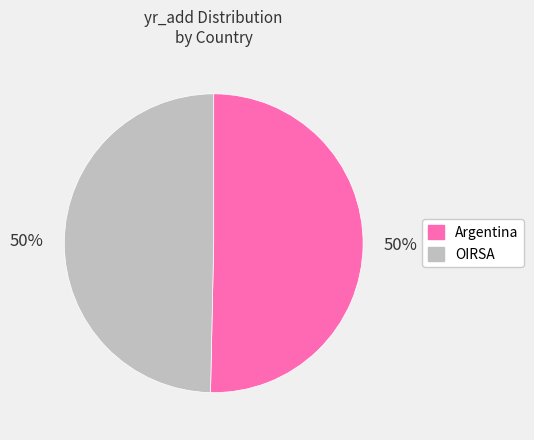

How many segments does this pie chart have?

2